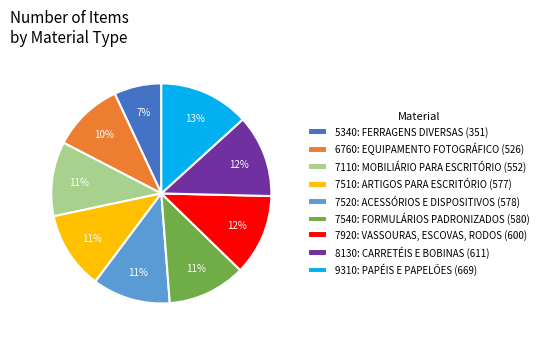

How many segments does this pie chart have?

9